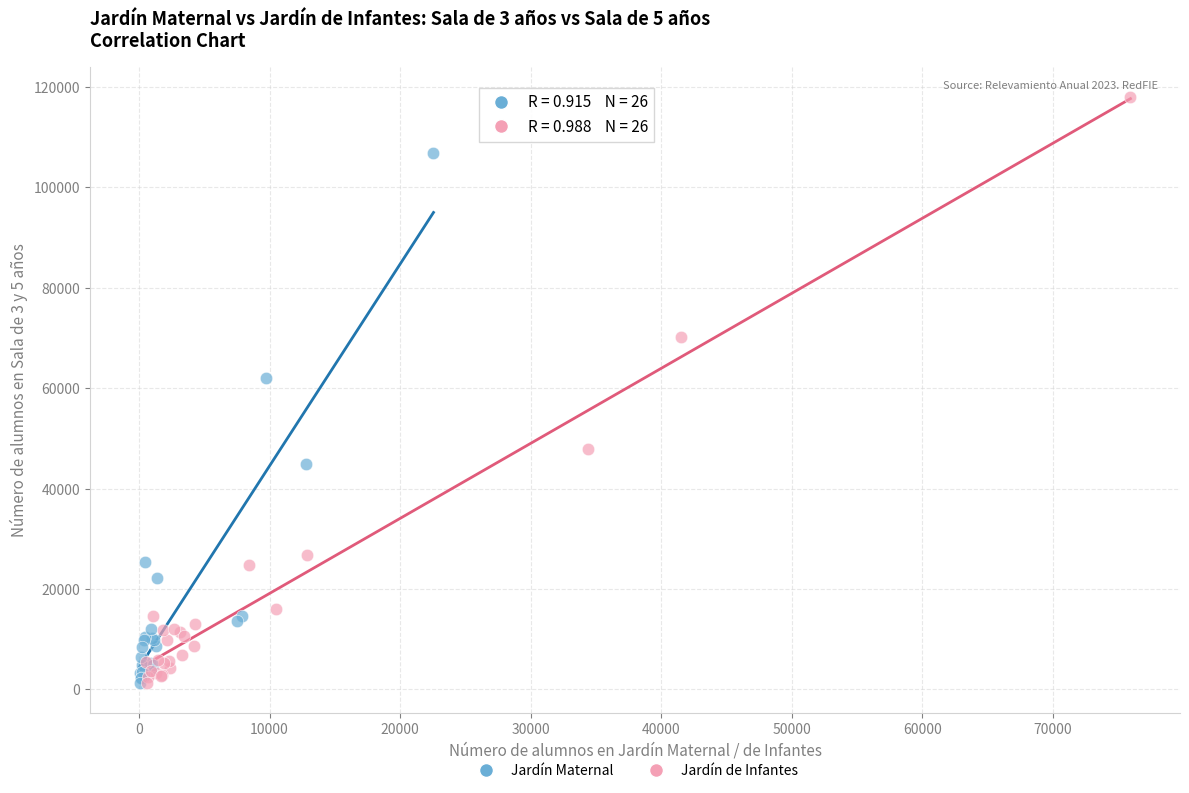

Which series contains the highest Y value?

Jardín de Infantes